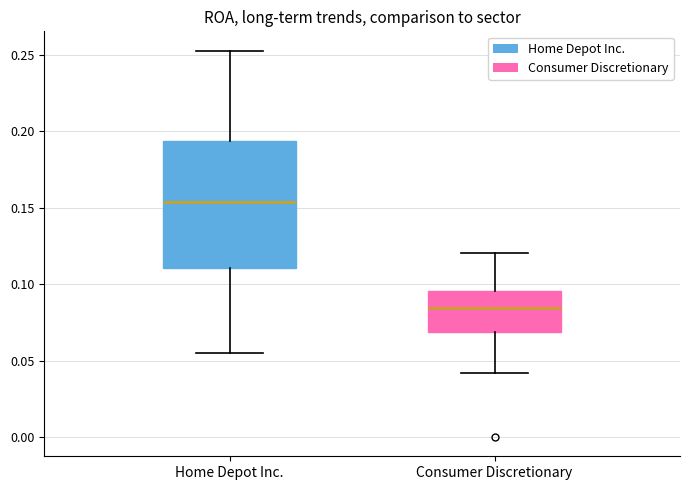

Comparing the boxes themselves (not the whiskers), which one is the tallest?

Home Depot Inc.